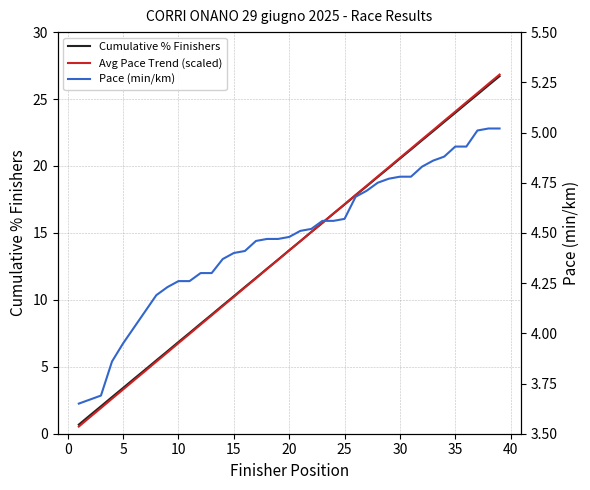

What is the difference between the second highest and second lowest values in the Cumulative % Finishers series?

24.7